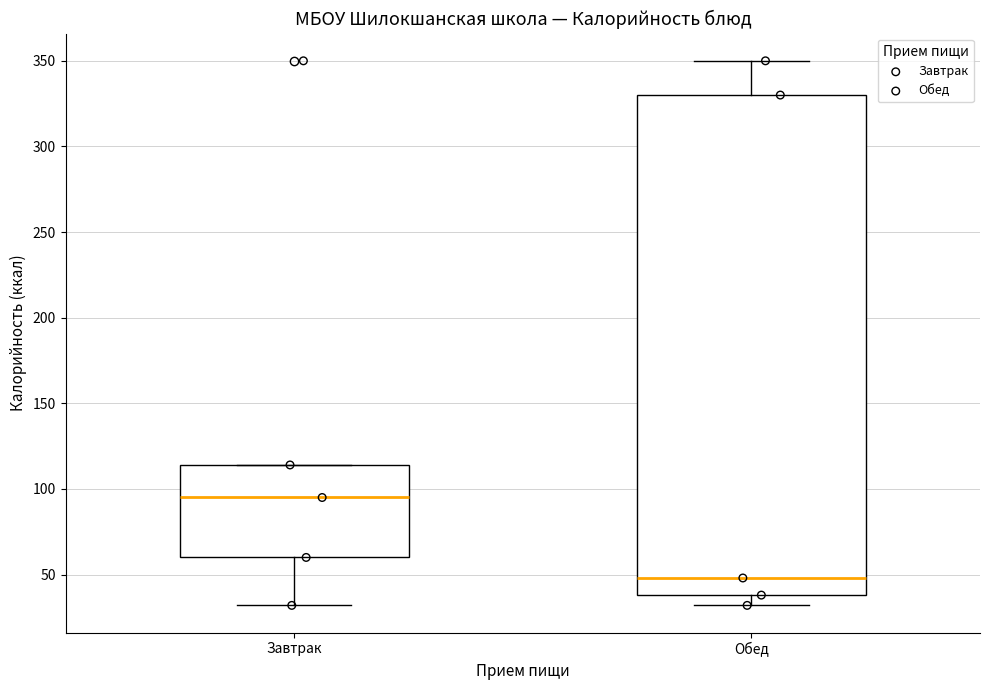

Where does the upper whisker of the box for Обед end on the y-axis? The values are not printed on the chart, so give them approximately, as read against the axis.

350